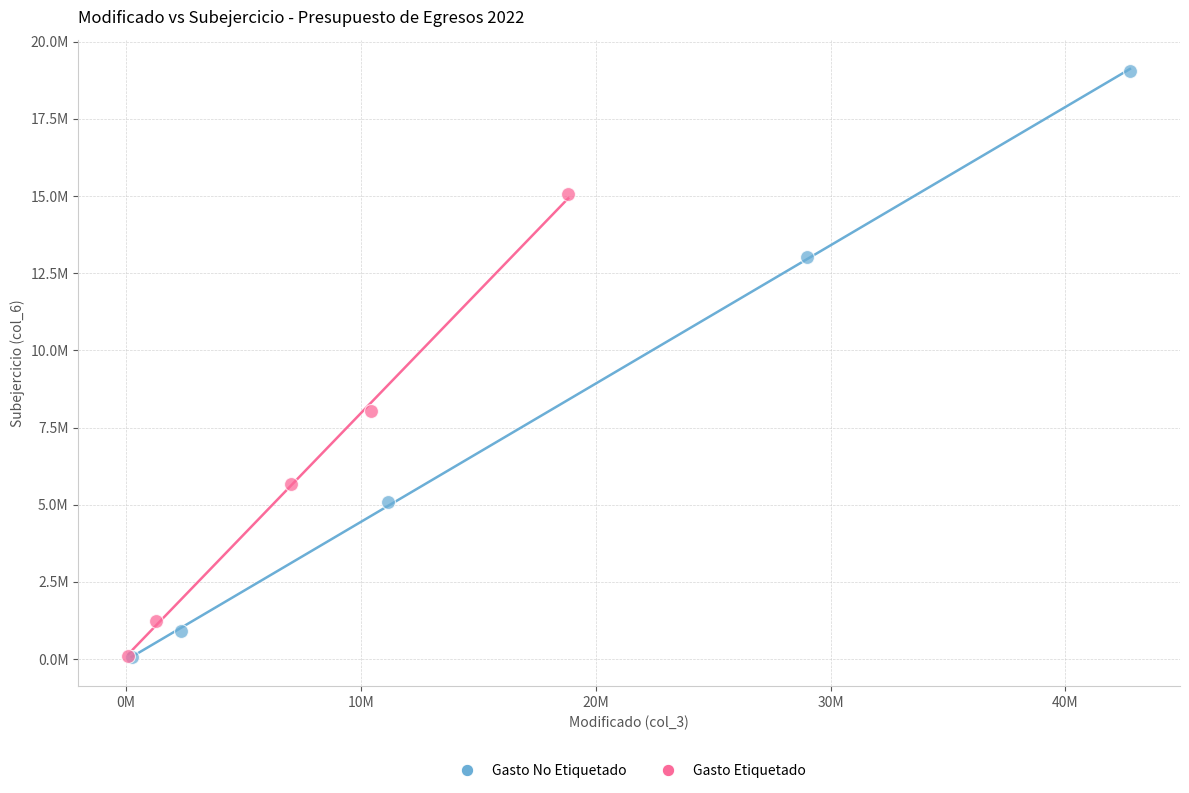

What are all the series names shown in the legend?

Gasto No Etiquetado, Gasto Etiquetado